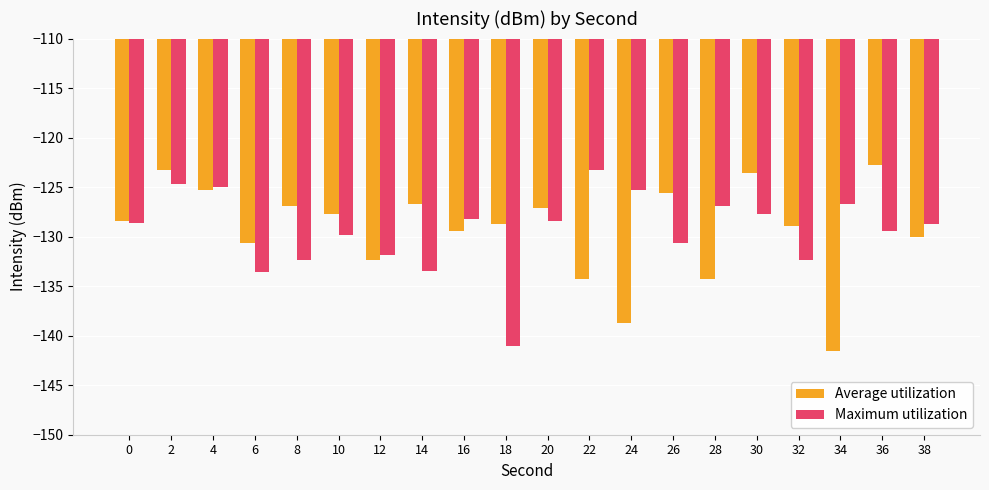

How many bars are there in each group?

2